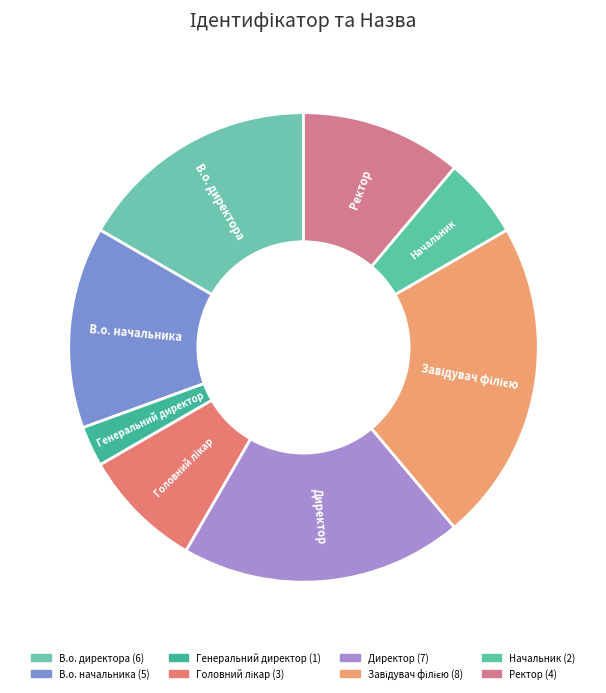

The Начальник slice represents 11% of the pie. True or false?

False